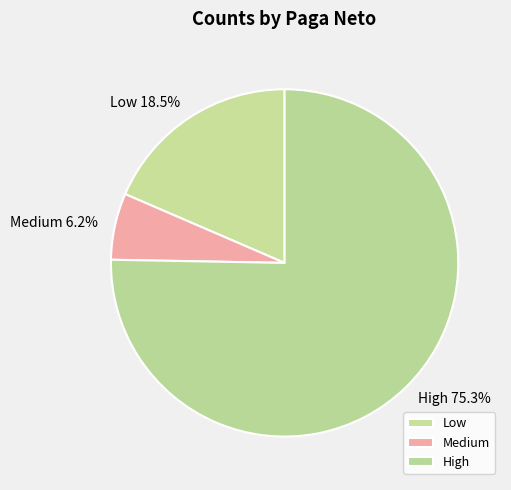

Which category has the biggest portion of the pie?

High